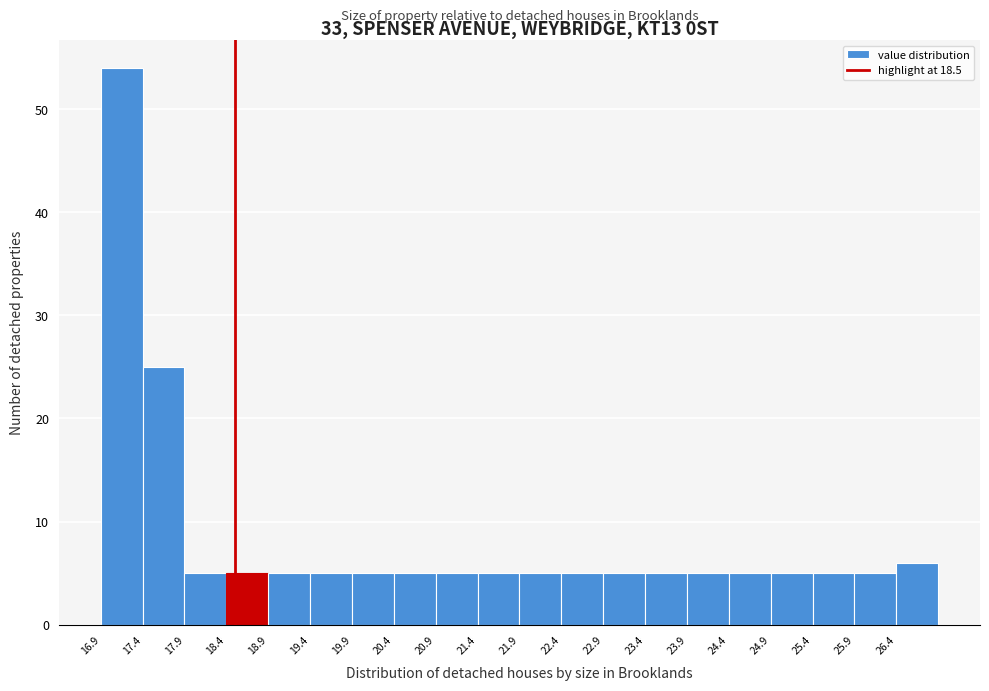

Reading left to right, transcribe this chart: for each bar, give the range it covers on the x-axis and its height. The values are not printed on the chart, so give them approximately, as read against the axis.

16.9 to 17.4: 54
17.4 to 17.9: 25
17.9 to 18.4: 5
18.4 to 18.9: 5
18.9 to 19.4: 5
19.4 to 19.9: 5
19.9 to 20.4: 5
20.4 to 20.9: 5
20.9 to 21.4: 5
21.4 to 21.9: 5
21.9 to 22.4: 5
22.4 to 22.9: 5
22.9 to 23.4: 5
23.4 to 23.9: 5
23.9 to 24.4: 5
24.4 to 24.9: 5
24.9 to 25.4: 5
25.4 to 25.9: 5
25.9 to 26.4: 5
26.4 to 26.9: 6